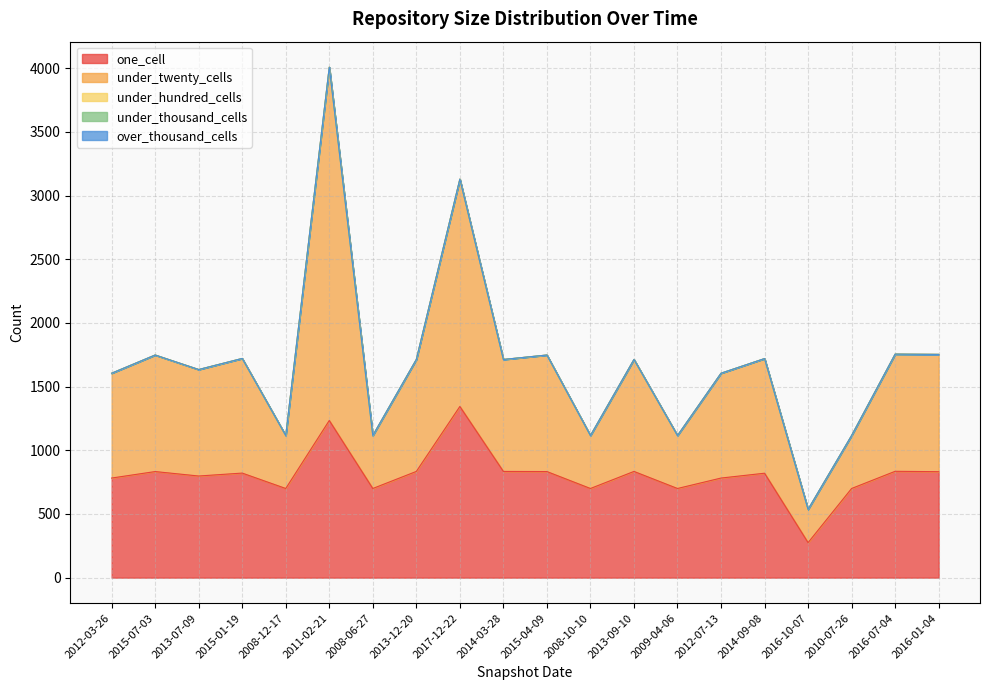

Reading left to right, transcribe all the data shown in this chart.

one_cell: 2012-03-26=782	2015-07-03=833	2013-07-09=798	2015-01-19=821	2008-12-17=700	2011-02-21=1234	2008-06-27=700	2013-12-20=834	2017-12-22=1344	2014-03-28=834	2015-04-09=833	2008-10-10=700	2013-09-10=834	2009-04-06=700	2012-07-13=782	2014-09-08=820	2016-10-07=275	2010-07-26=700	2016-07-04=835	2016-01-04=832
under_twenty_cells: 2012-03-26=823	2015-07-03=915	2013-07-09=836	2015-01-19=900	2008-12-17=416	2011-02-21=2774	2008-06-27=416	2013-12-20=879	2017-12-22=1785	2014-03-28=879	2015-04-09=915	2008-10-10=416	2013-09-10=879	2009-04-06=416	2012-07-13=823	2014-09-08=900	2016-10-07=261	2010-07-26=416	2016-07-04=920	2016-01-04=921
under_hundred_cells: 2012-03-26=0	2015-07-03=0	2013-07-09=0	2015-01-19=0	2008-12-17=0	2011-02-21=0	2008-06-27=0	2013-12-20=0	2017-12-22=0	2014-03-28=0	2015-04-09=0	2008-10-10=0	2013-09-10=0	2009-04-06=0	2012-07-13=0	2014-09-08=0	2016-10-07=0	2010-07-26=0	2016-07-04=0	2016-01-04=0
under_thousand_cells: 2012-03-26=0	2015-07-03=0	2013-07-09=0	2015-01-19=0	2008-12-17=0	2011-02-21=0	2008-06-27=0	2013-12-20=0	2017-12-22=0	2014-03-28=0	2015-04-09=0	2008-10-10=0	2013-09-10=0	2009-04-06=0	2012-07-13=0	2014-09-08=0	2016-10-07=0	2010-07-26=0	2016-07-04=0	2016-01-04=0
over_thousand_cells: 2012-03-26=0	2015-07-03=0	2013-07-09=0	2015-01-19=0	2008-12-17=0	2011-02-21=0	2008-06-27=0	2013-12-20=0	2017-12-22=0	2014-03-28=0	2015-04-09=0	2008-10-10=0	2013-09-10=0	2009-04-06=0	2012-07-13=0	2014-09-08=0	2016-10-07=0	2010-07-26=0	2016-07-04=0	2016-01-04=0